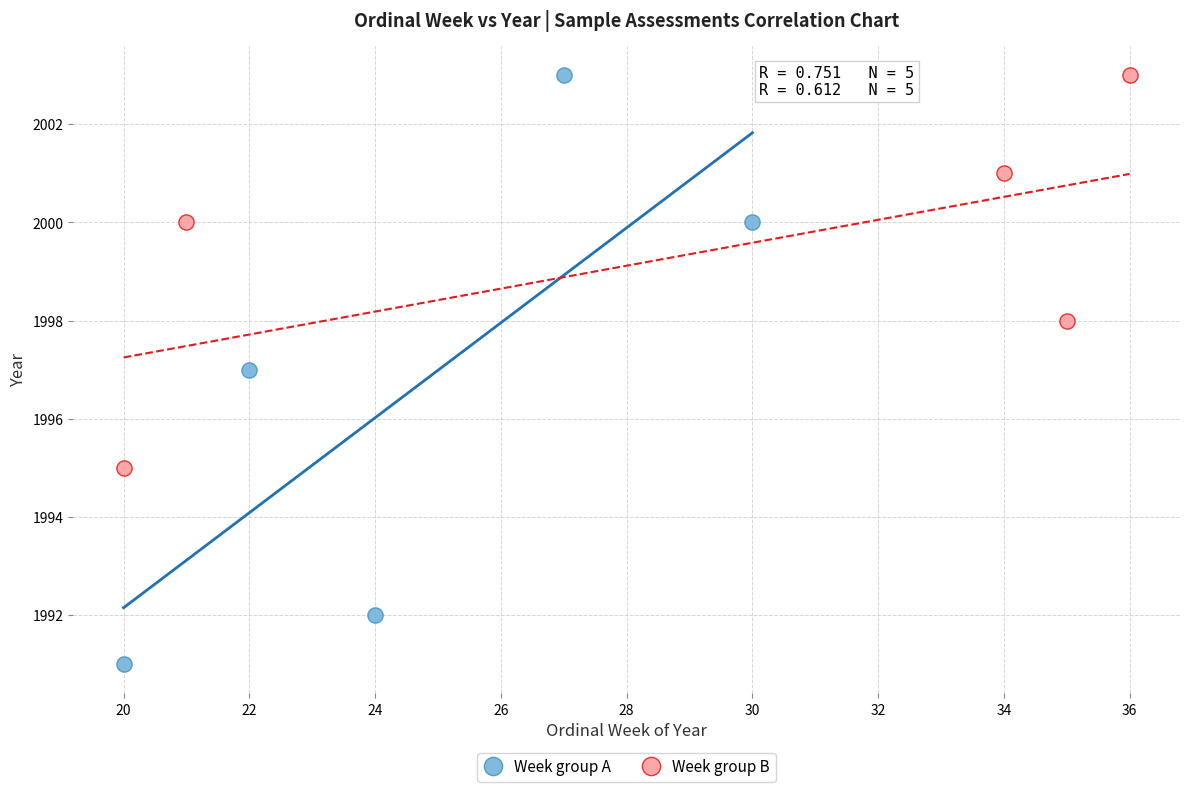

Which series contains the lowest Y value?

Week group A